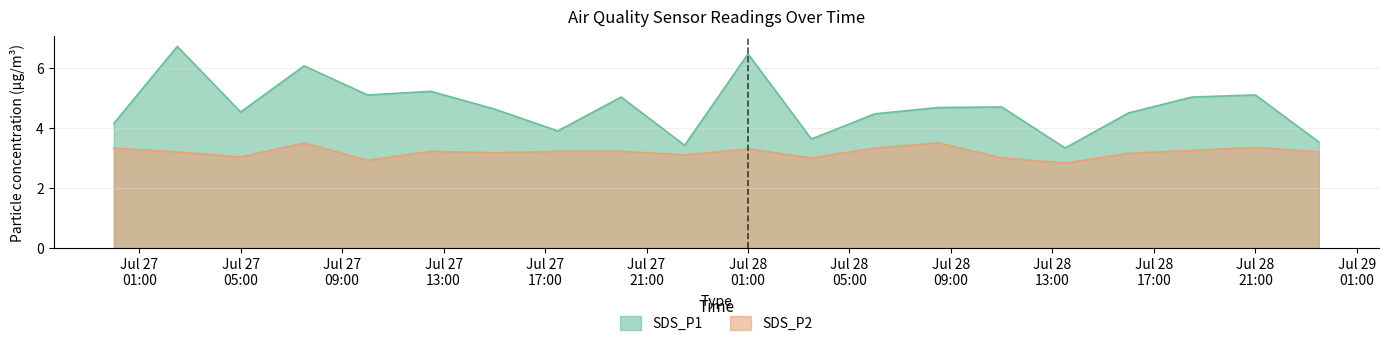

How many lines are shown in the chart?

2